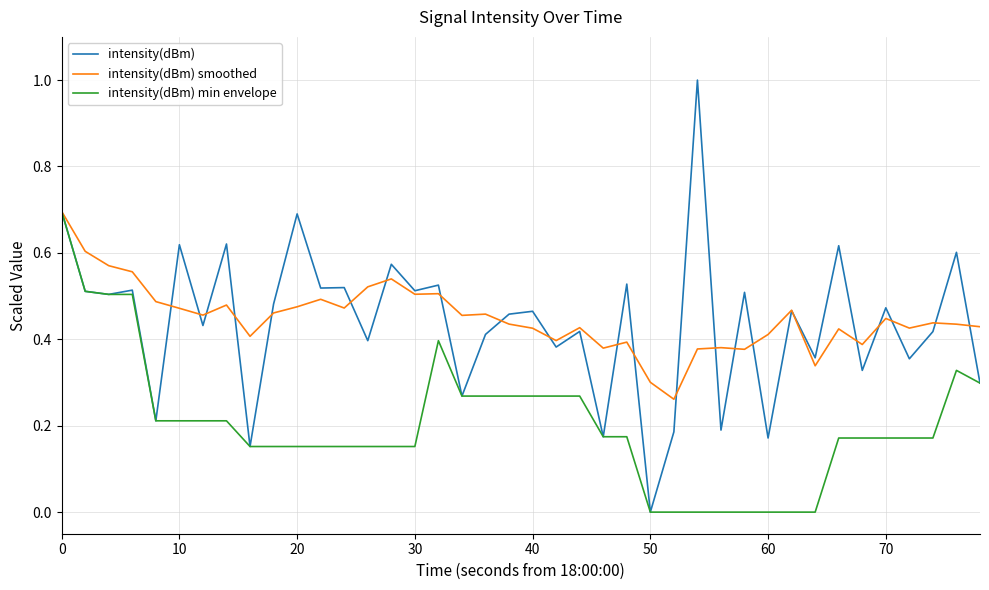

What is the maximum value shown in the chart?

1.0